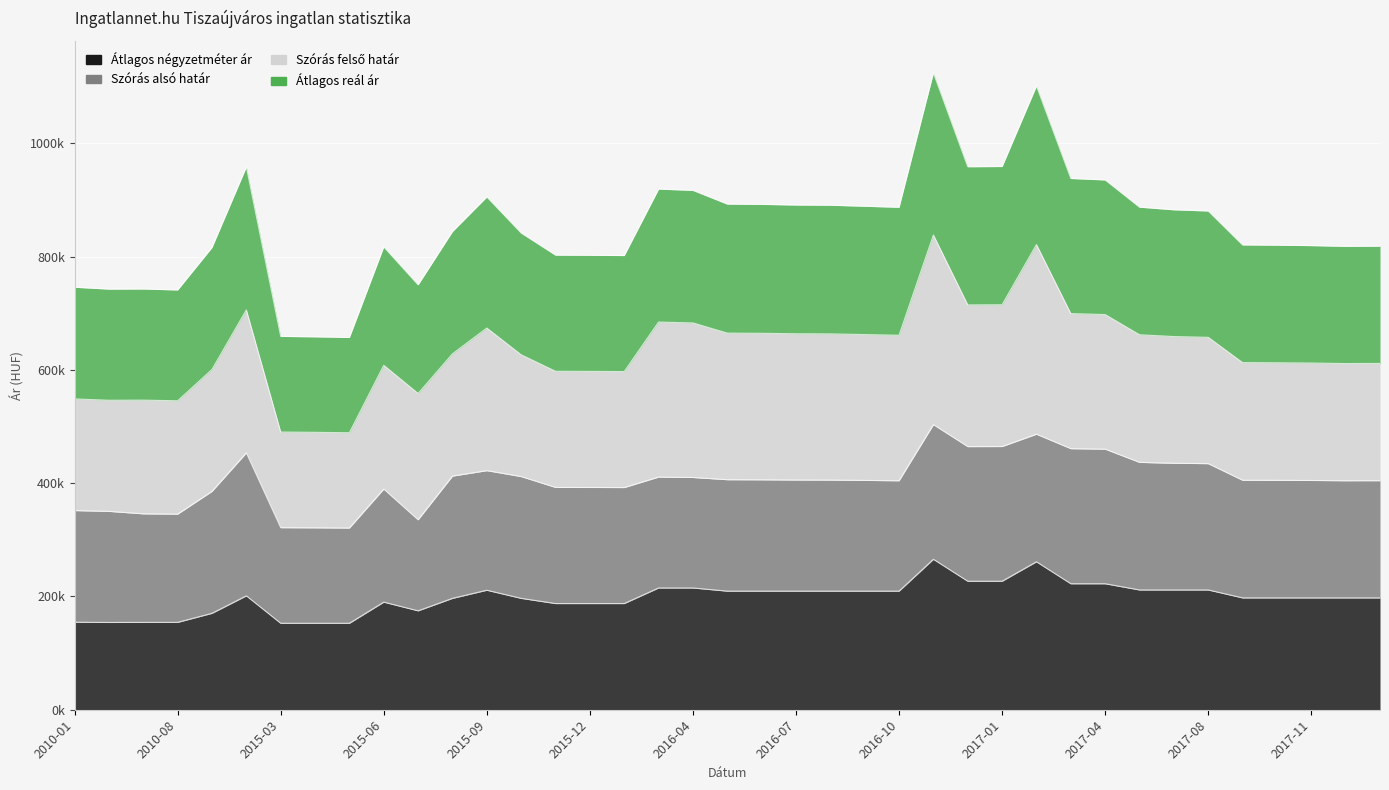

True or false: Átlagos négyzetméter ár has more than 1 points higher than both neighbors.

True